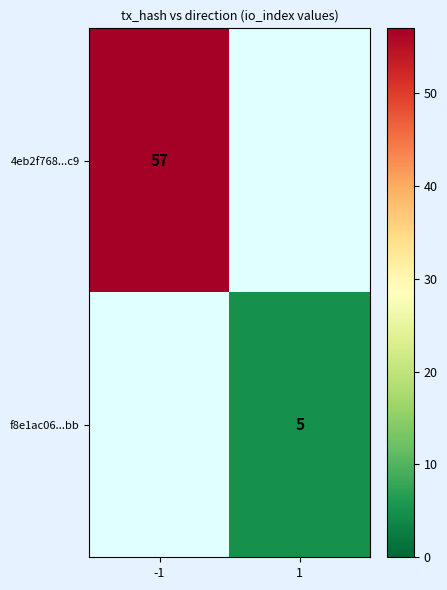

Between 1 and -1, which is larger?

-1